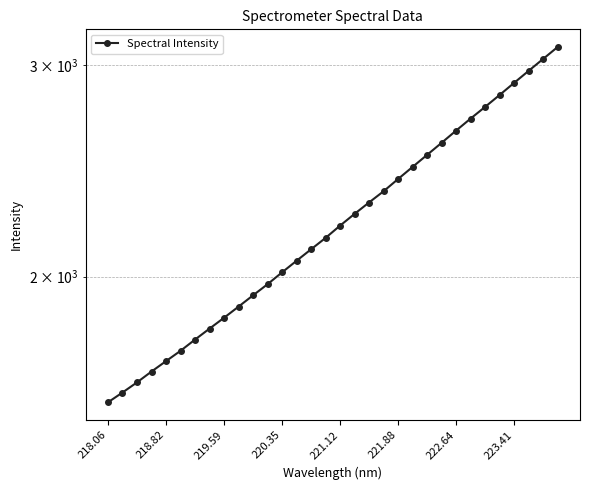

What is the maximum value shown in the chart?

3105.4